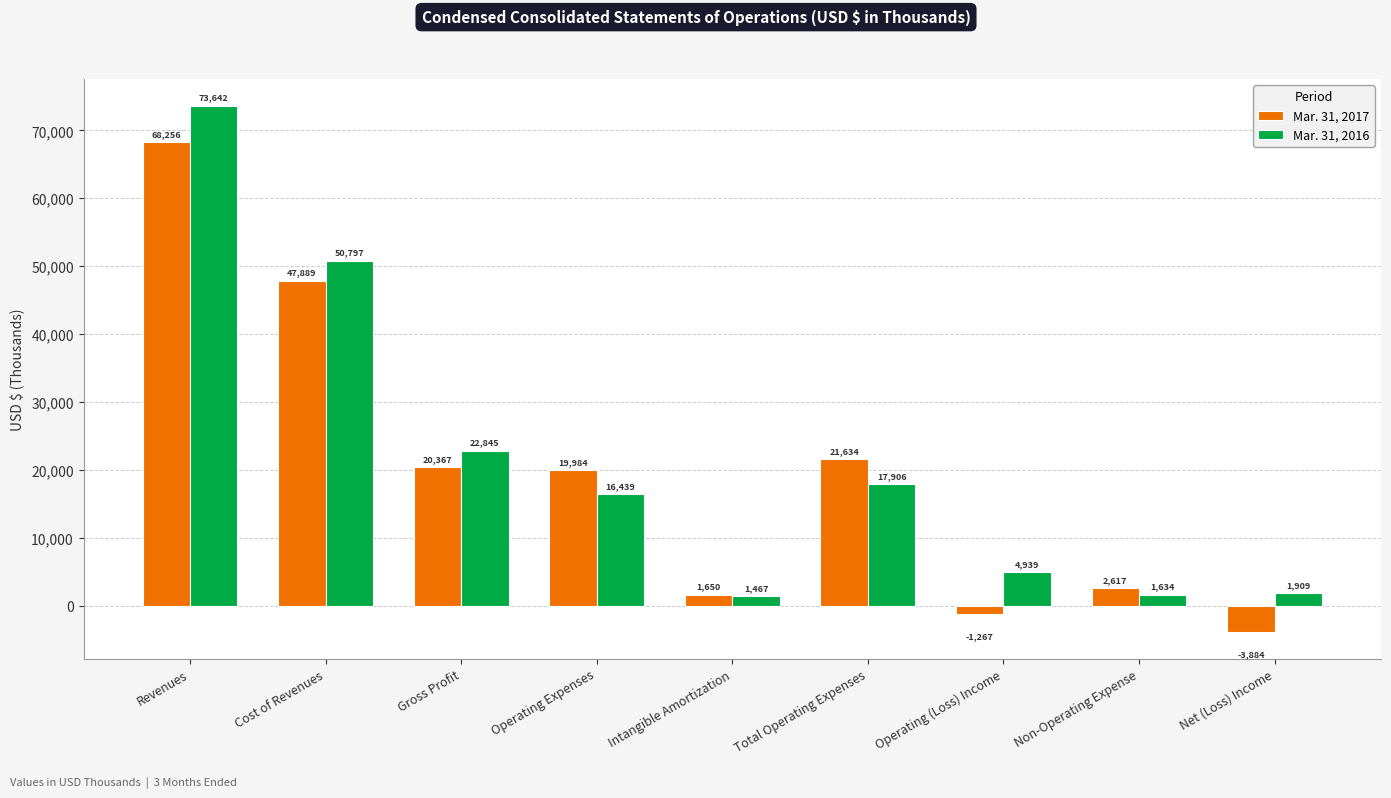

List the series in order of their peak value, lowest first.

Mar. 31, 2017, Mar. 31, 2016